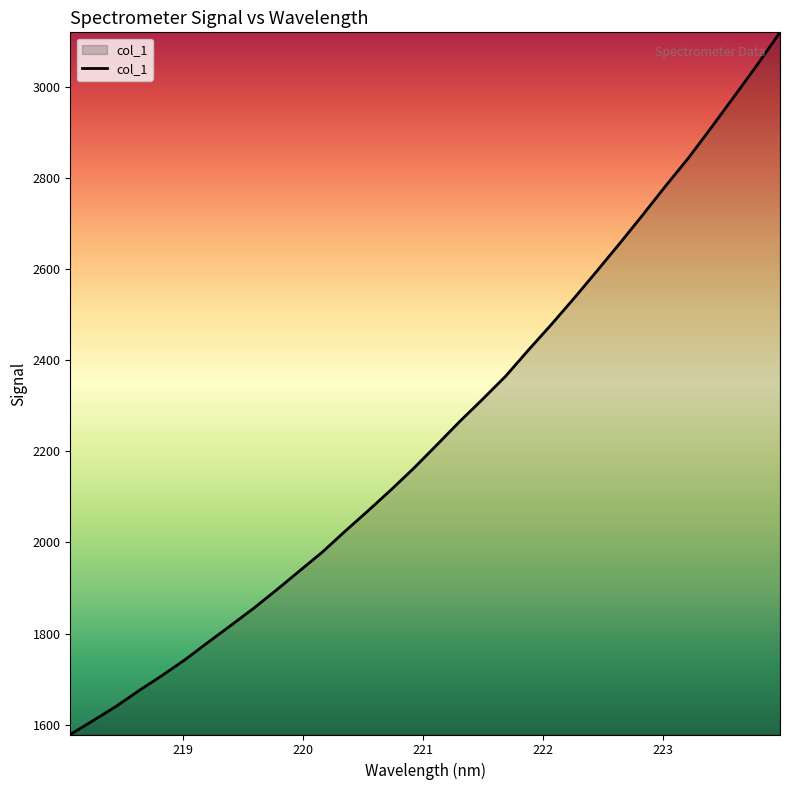

What is the smallest value displayed?

1578.3